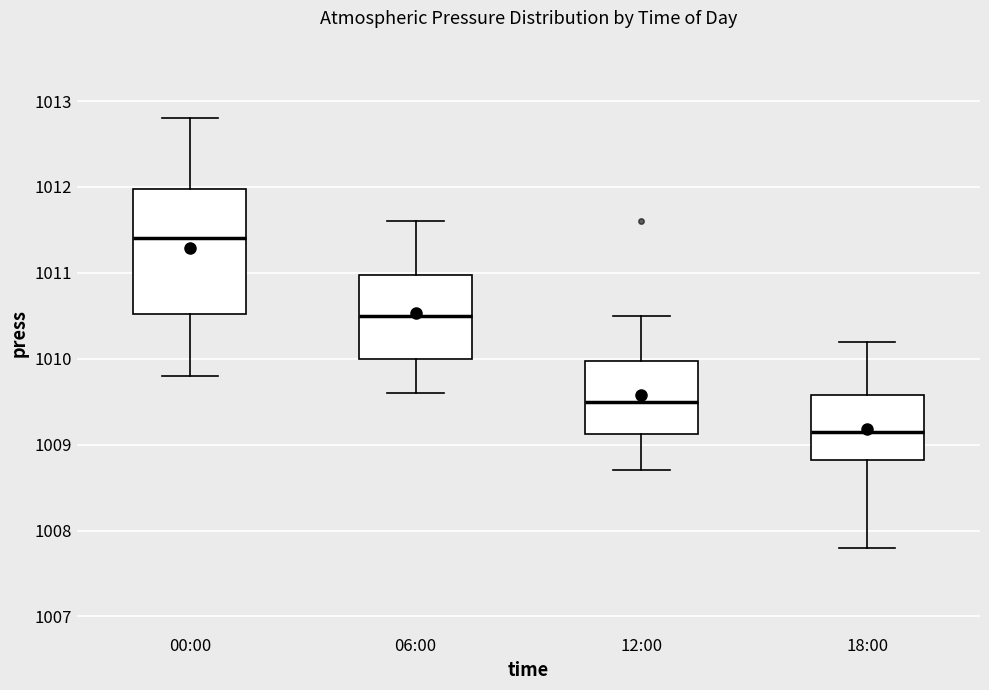

Reading left to right, read every box against the y-axis: the position of its median line, the range the box covers, and the ends of its whiskers. The values are not printed on the chart, so give them approximately, as read against the axis.

00:00: median 1011.4, box 1010.5 to 1012.0, whiskers 1009.8 to 1012.8
06:00: median 1010.5, box 1010.0 to 1011.0, whiskers 1009.6 to 1011.6
12:00: median 1009.5, box 1009.1 to 1010.0, whiskers 1008.7 to 1010.5
18:00: median 1009.2, box 1008.8 to 1009.6, whiskers 1007.8 to 1010.2